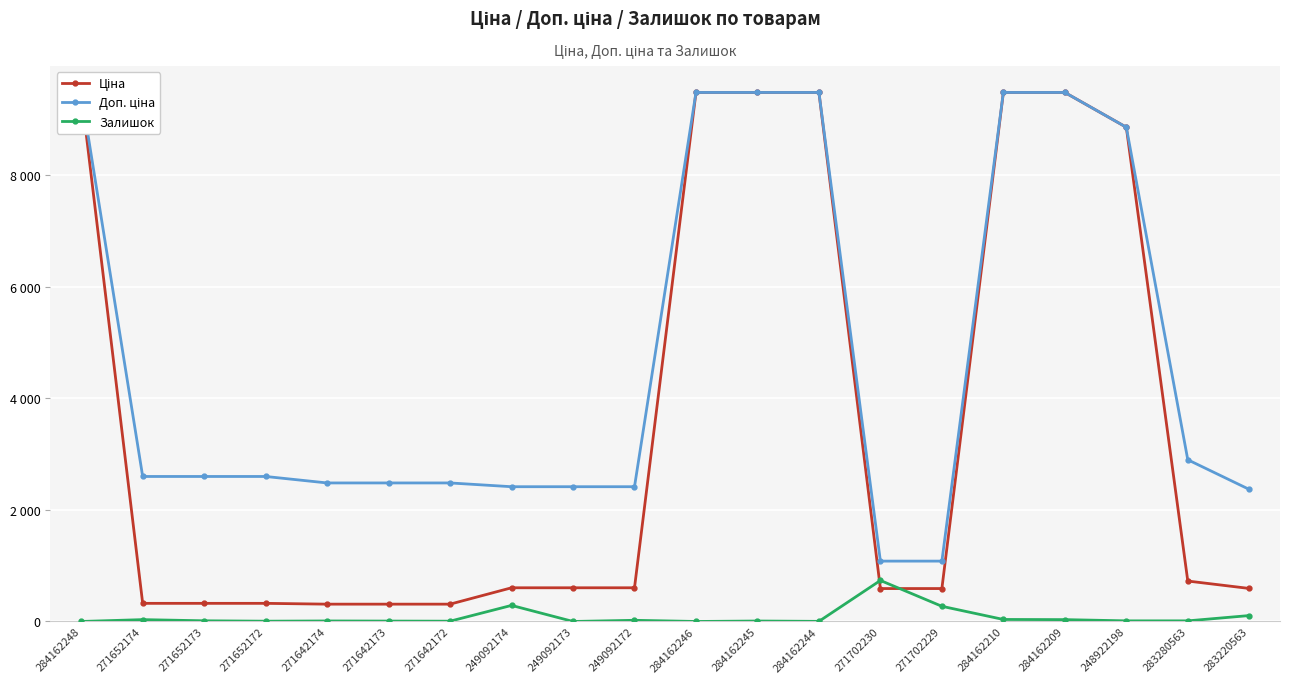

Does the chart display data point markers on the line(s)?

Yes